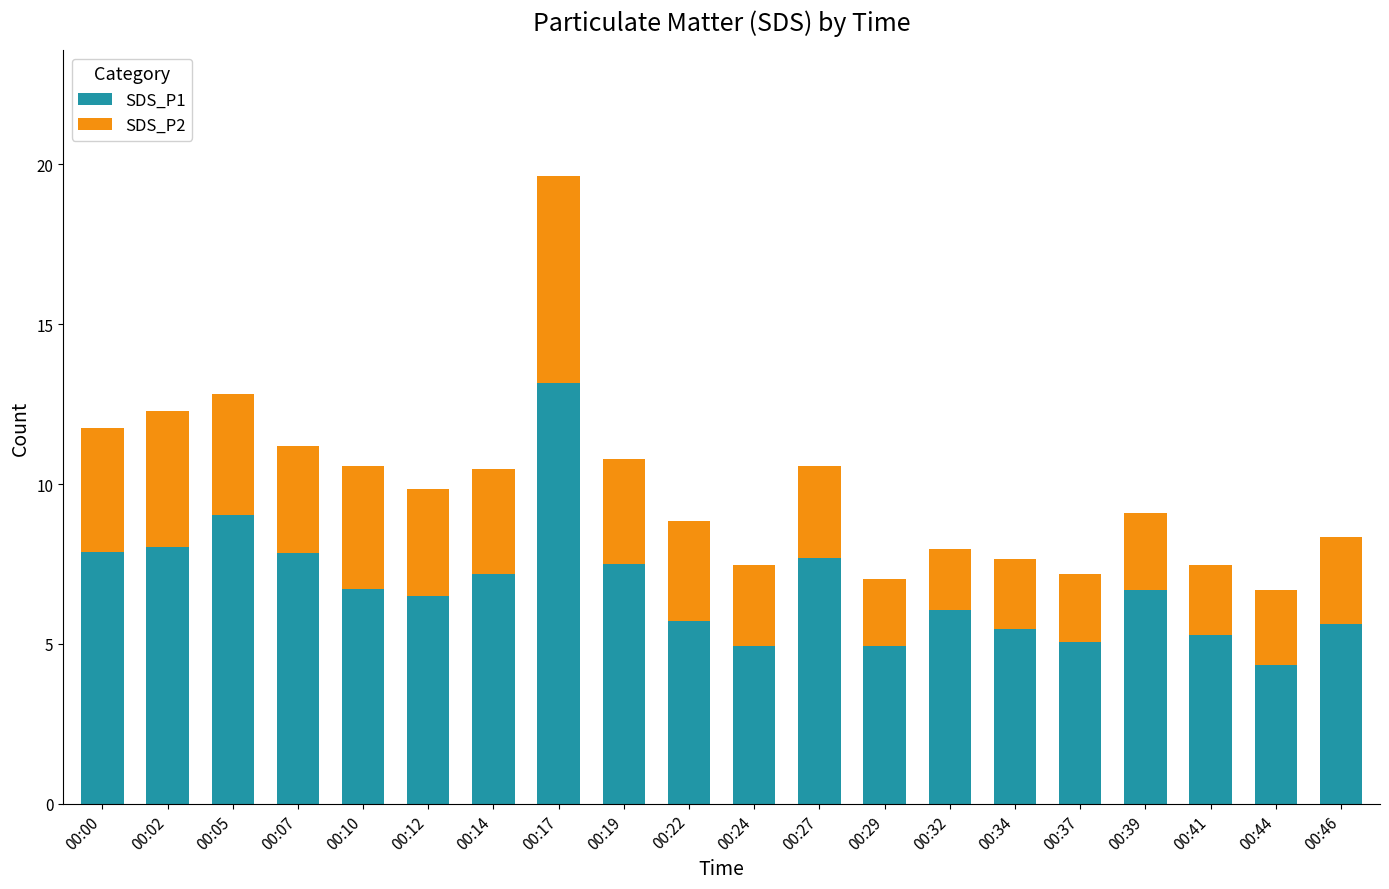

What is the highest value of the SDS_P1 series?

13.2